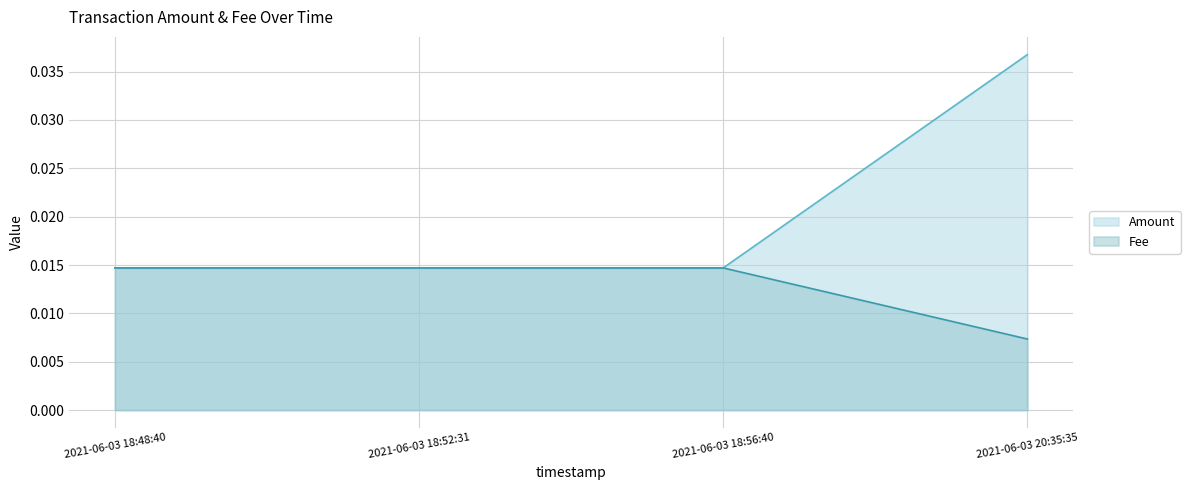

Which series changed the most between 2021-06-03 18:52:31 and 2021-06-03 18:56:40?

Amount